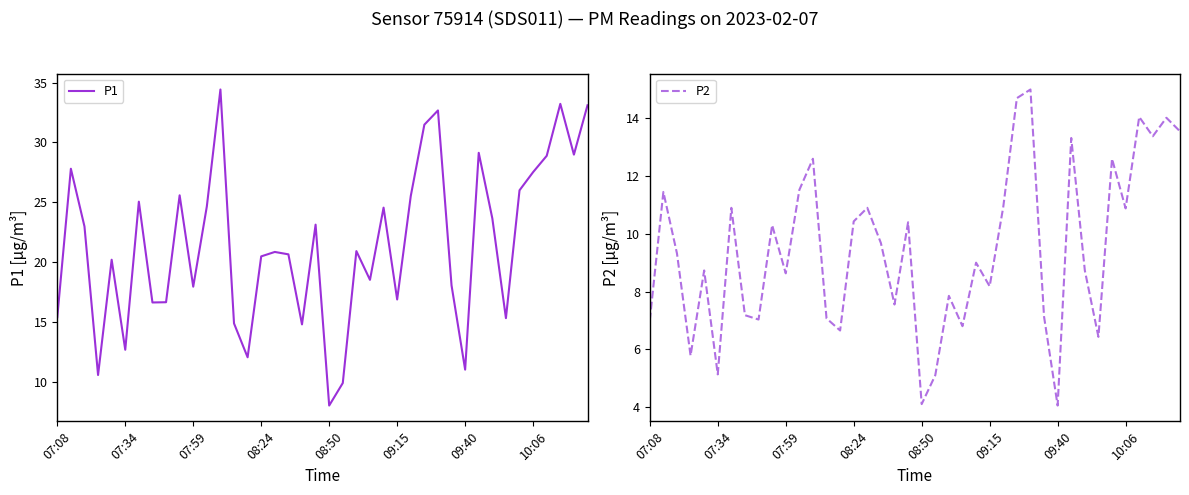

True or false: P1 has a value of 22.7 at 07:08.

False